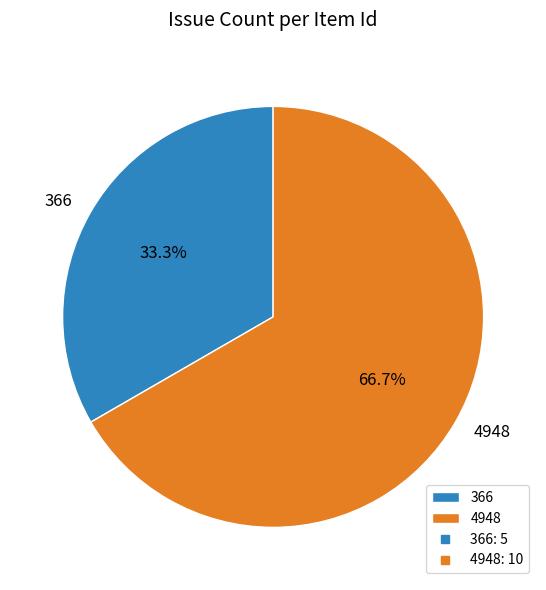

Do 4948 and 366 together represent more than half of the pie?

Yes